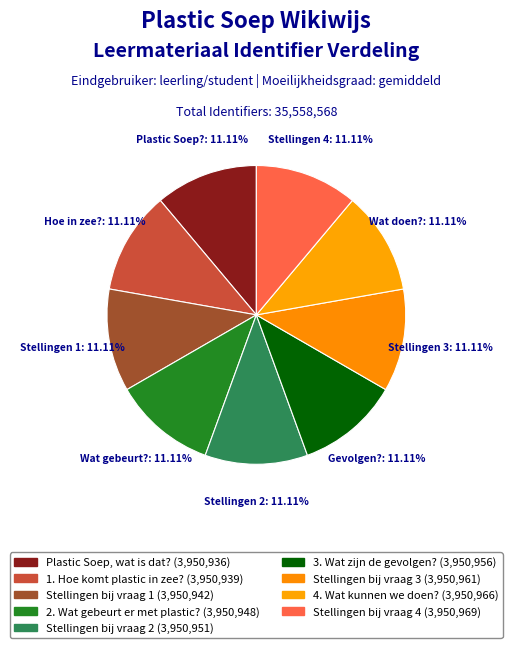

What is the total percentage of 2. Wat gebeurt er met plastic? and Stellingen bij vraag 1?

22.2%